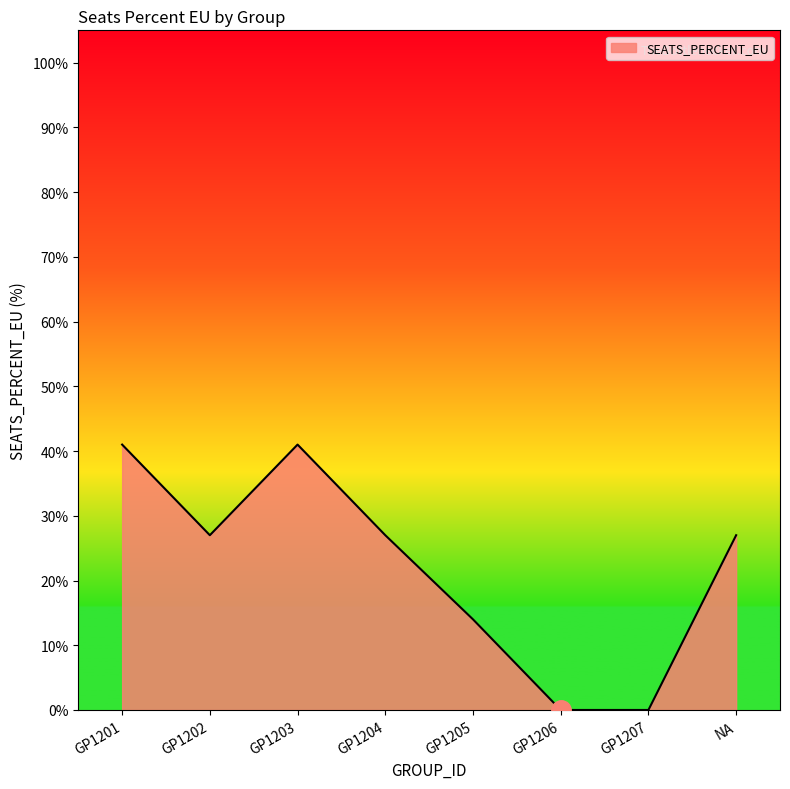

Does the chart have visible grid lines?

No